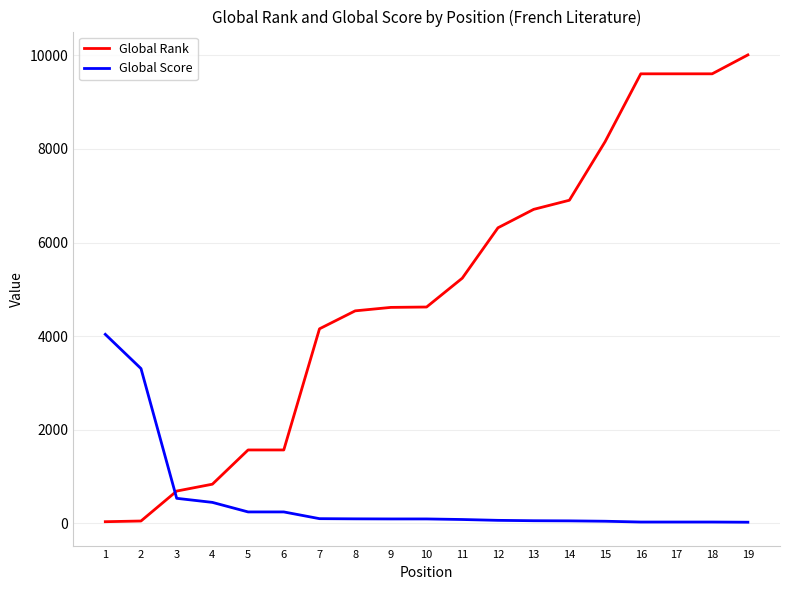

What is the highest value of the Global Score series?

4037